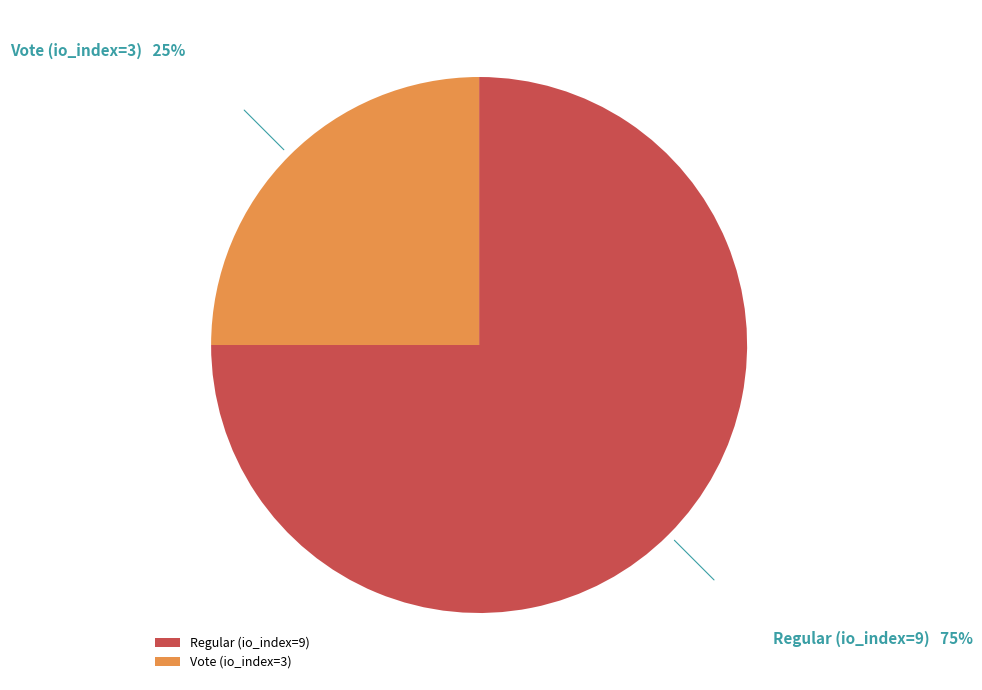

Which category has the smallest portion of the pie?

Vote (io_index=3)